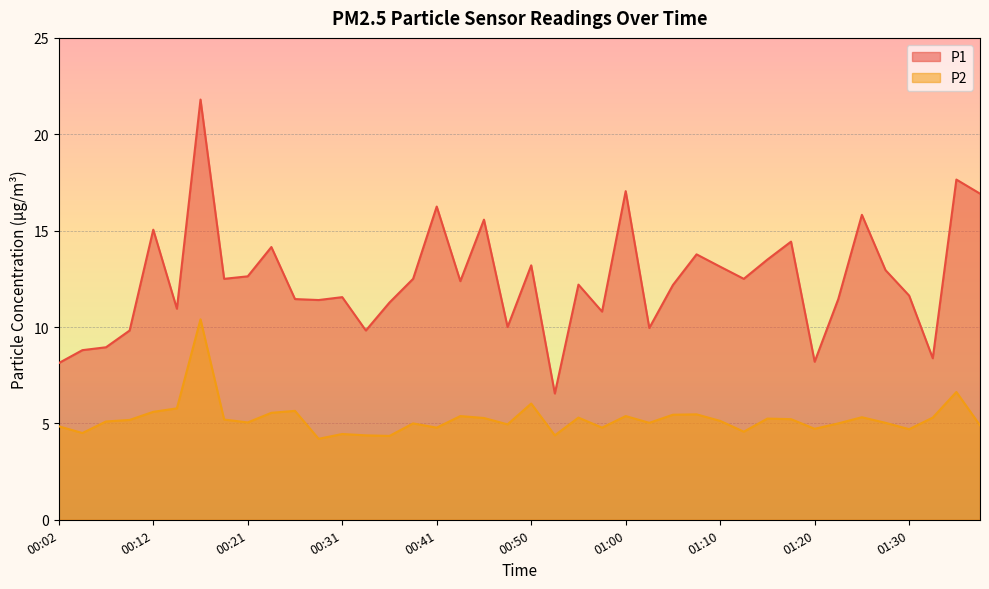

What is the value of the P2 point at the 7th from the left?

10.4